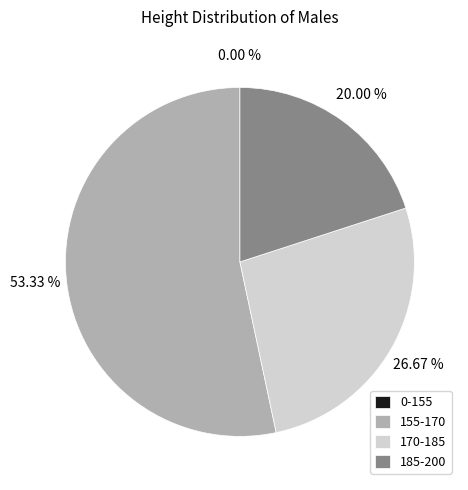

To the nearest percent, what is the difference between the 185-200 and 170-185 slice percentages?

7%